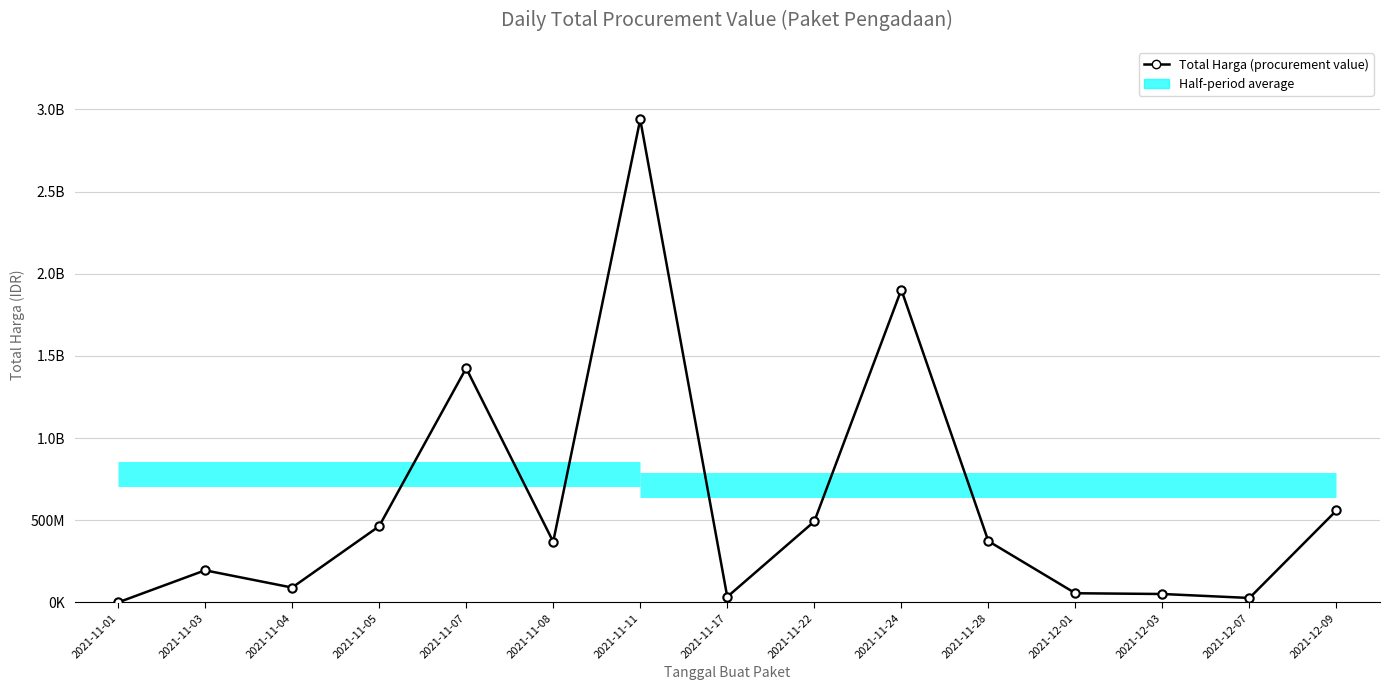

What is the label of the 8th point from the left?

2021-11-17